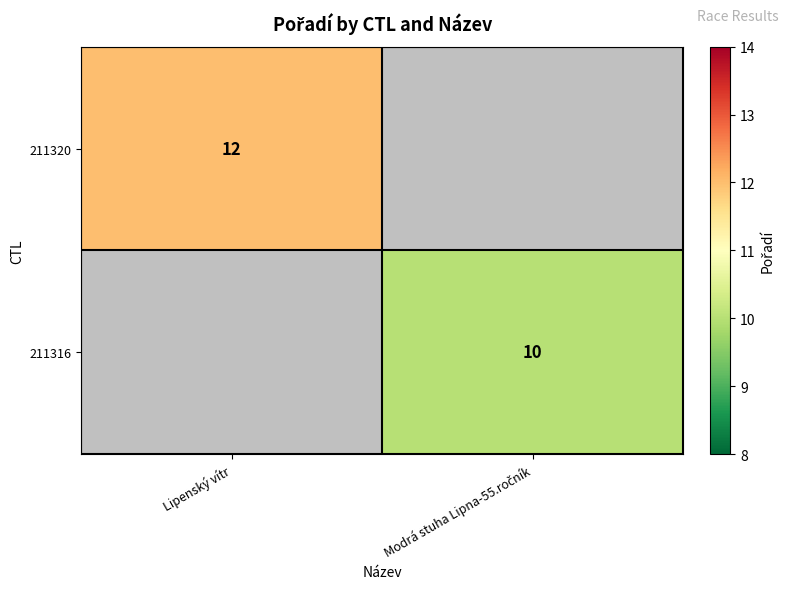

Is it true that 211320 equals 7 at Lipenský vítr?

False